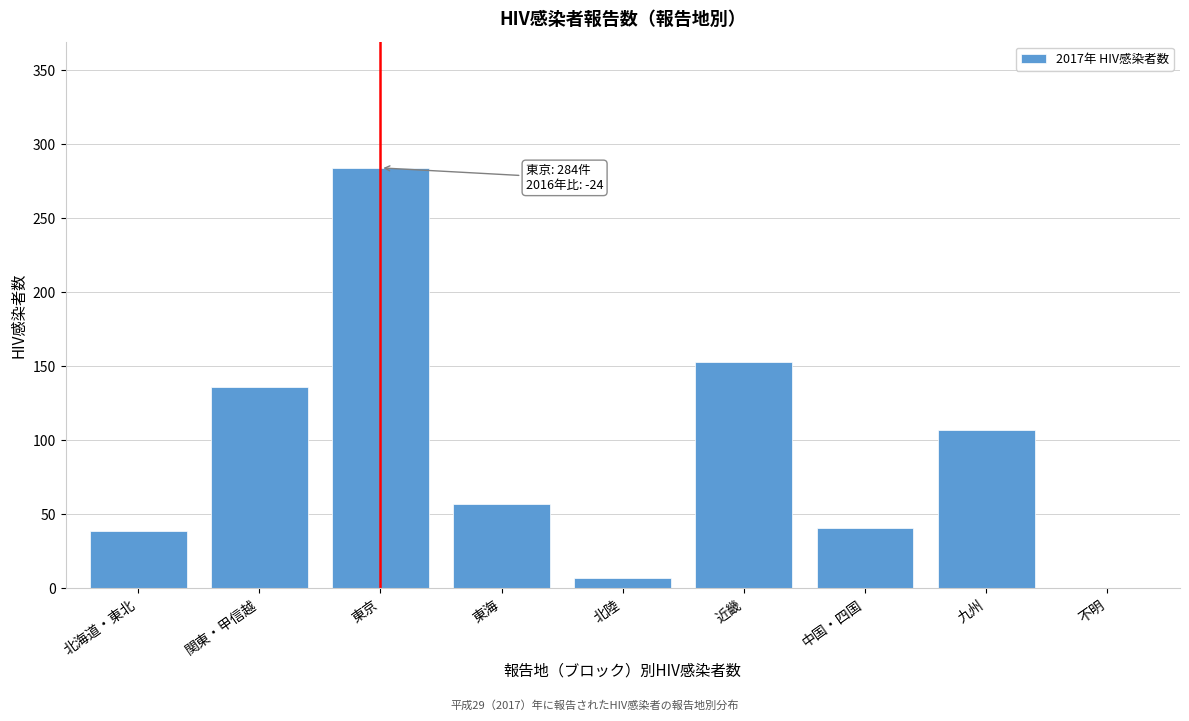

Reading left to right, extract all data points from this chart.

北海道・東北=39	関東・甲信越=136	東京=284	東海=57	北陸=7	近畿=153	中国・四国=41	九州=107	不明=0